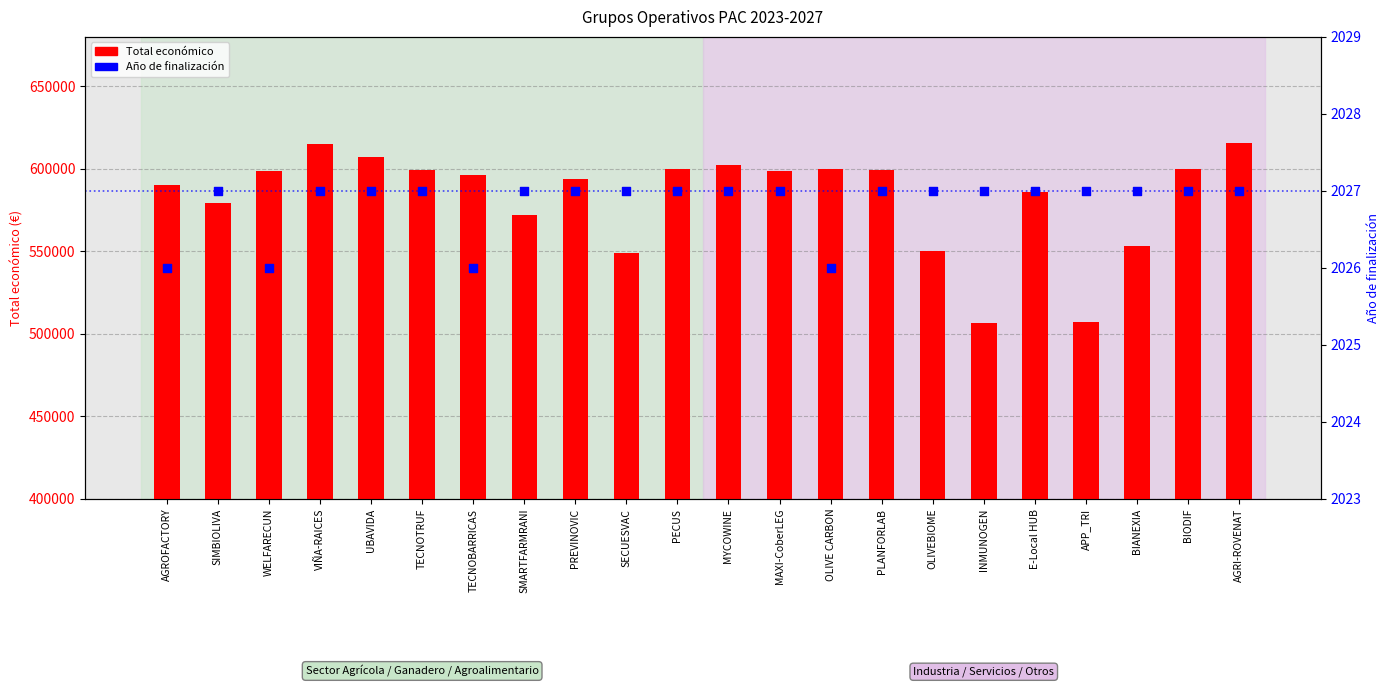

At which category is the sum across all series the highest?

AGRI-ROVENAT